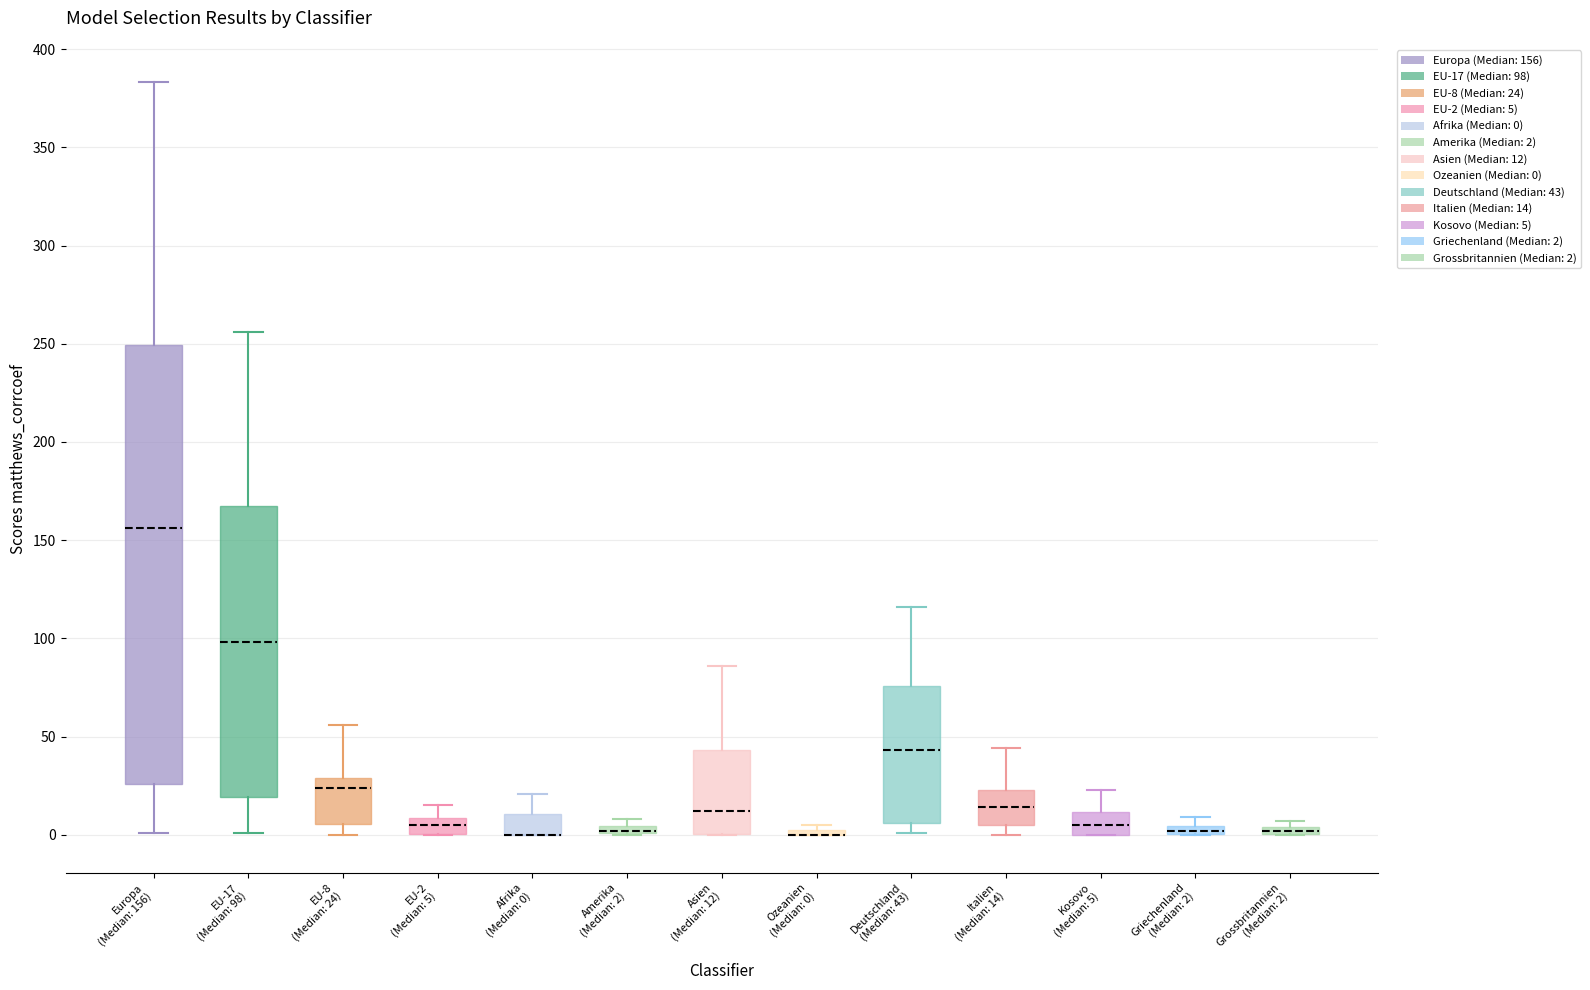

Where is the lower edge of the box for Grossbritannien (Median: 2) on the y-axis? The values are not printed on the chart, so give them approximately, as read against the axis.

0